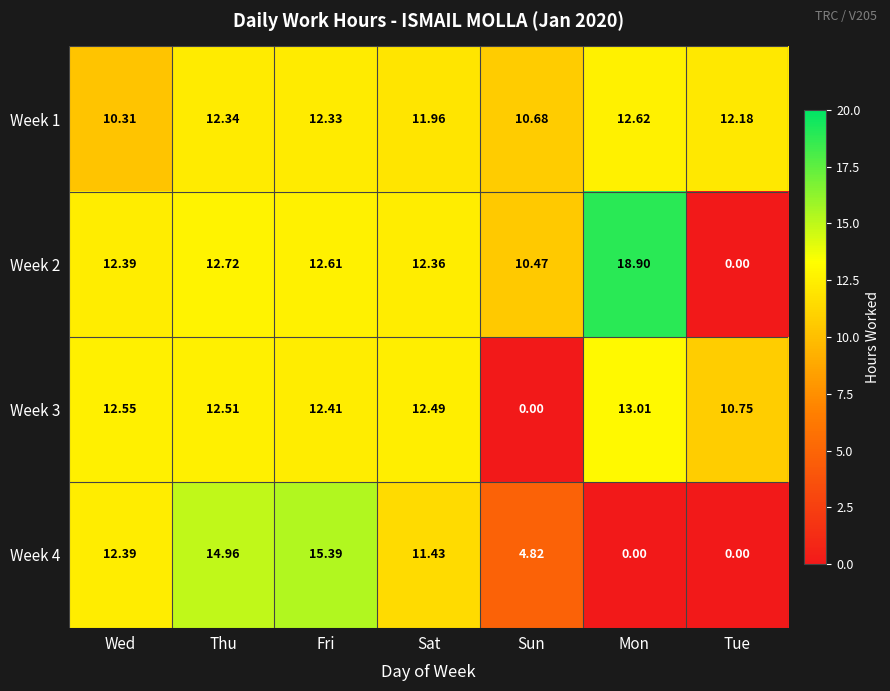

Count the number of data series in this chart.

4